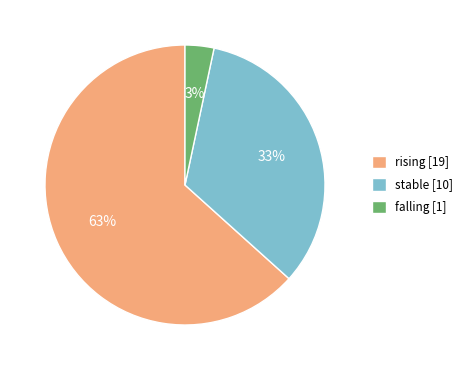

What is the majority slice?

rising